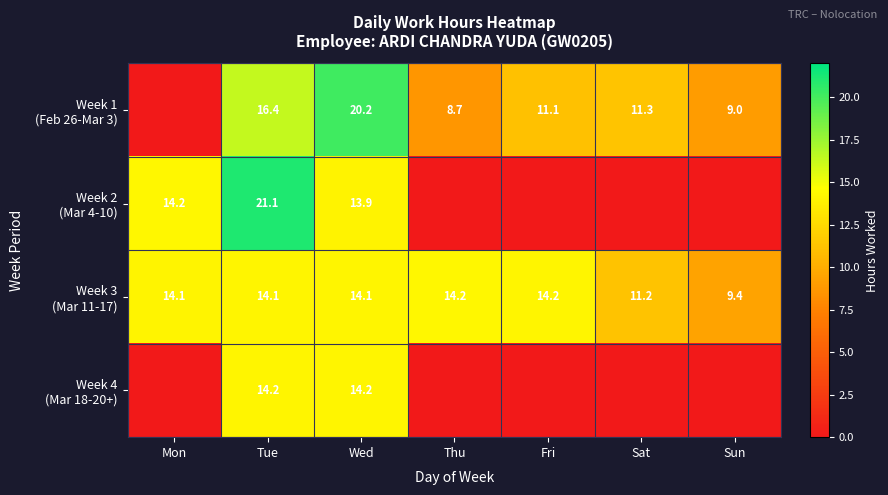

What is the difference between the highest and lowest values at Wed?

6.3